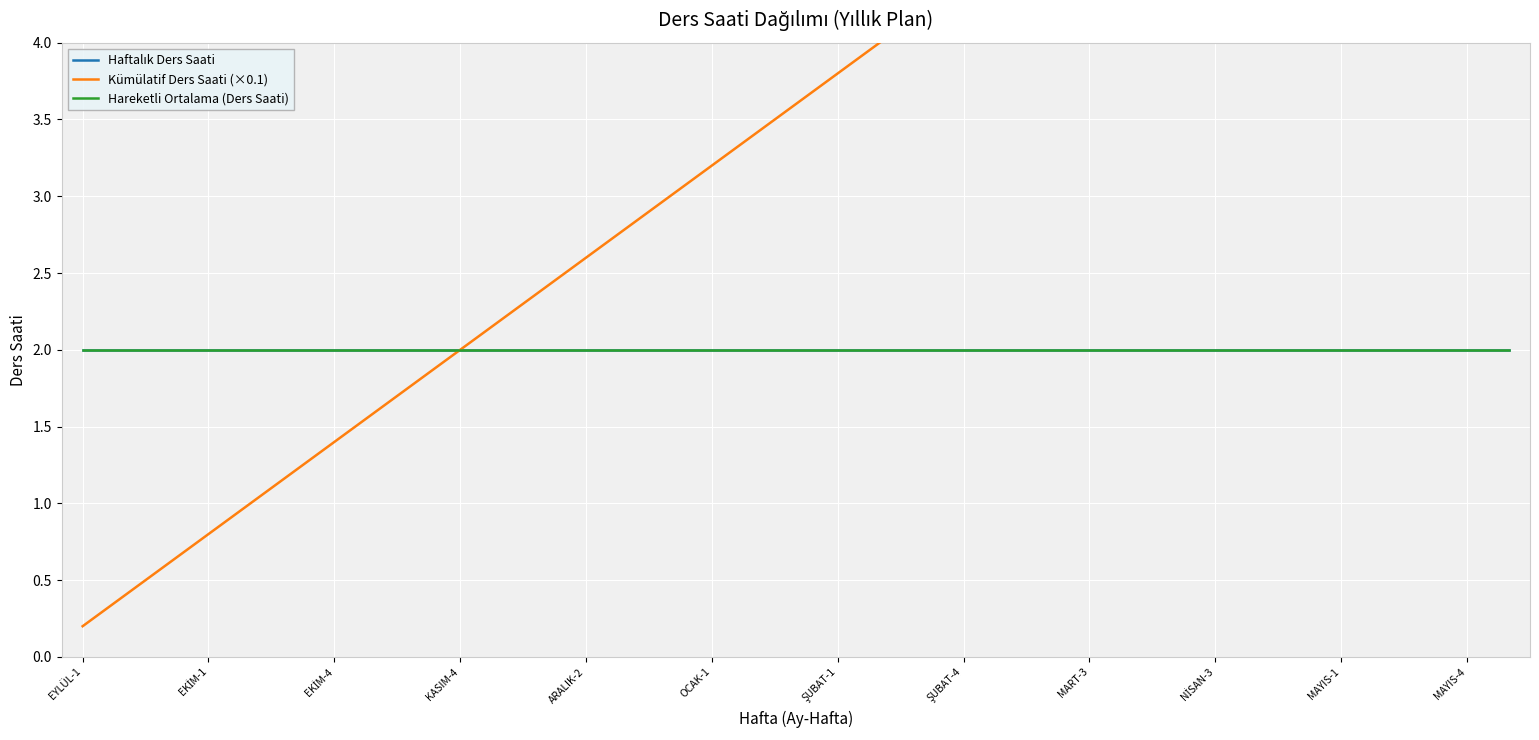

True or false: Haftalık Ders Saati has a value of 2.0 at KASIM-4.

True